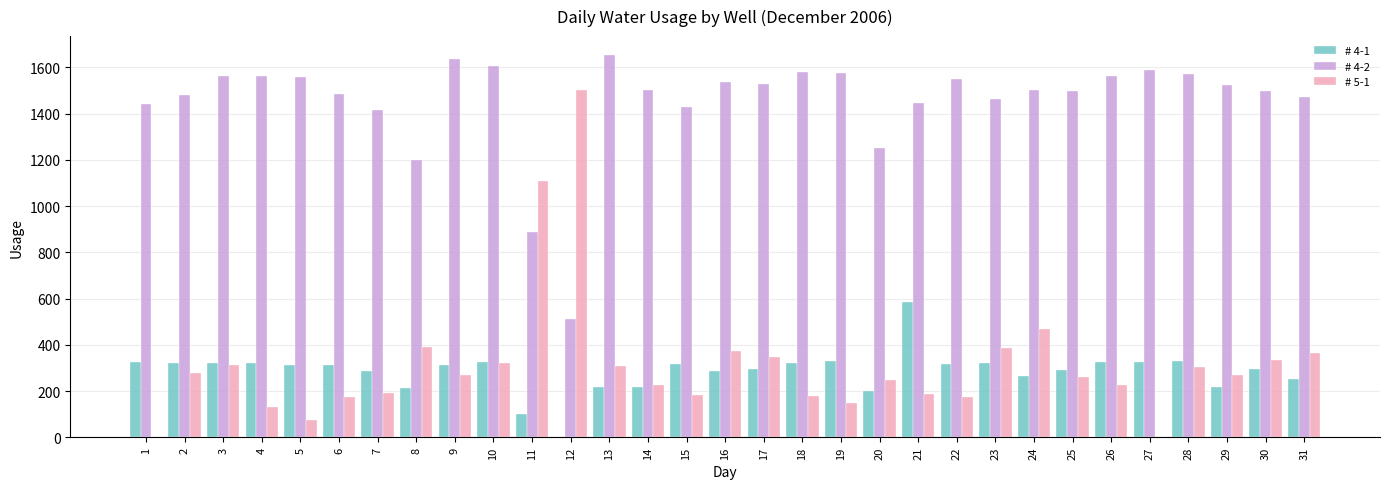

True or false: # 4-1 has a value of 583 at 21.

True